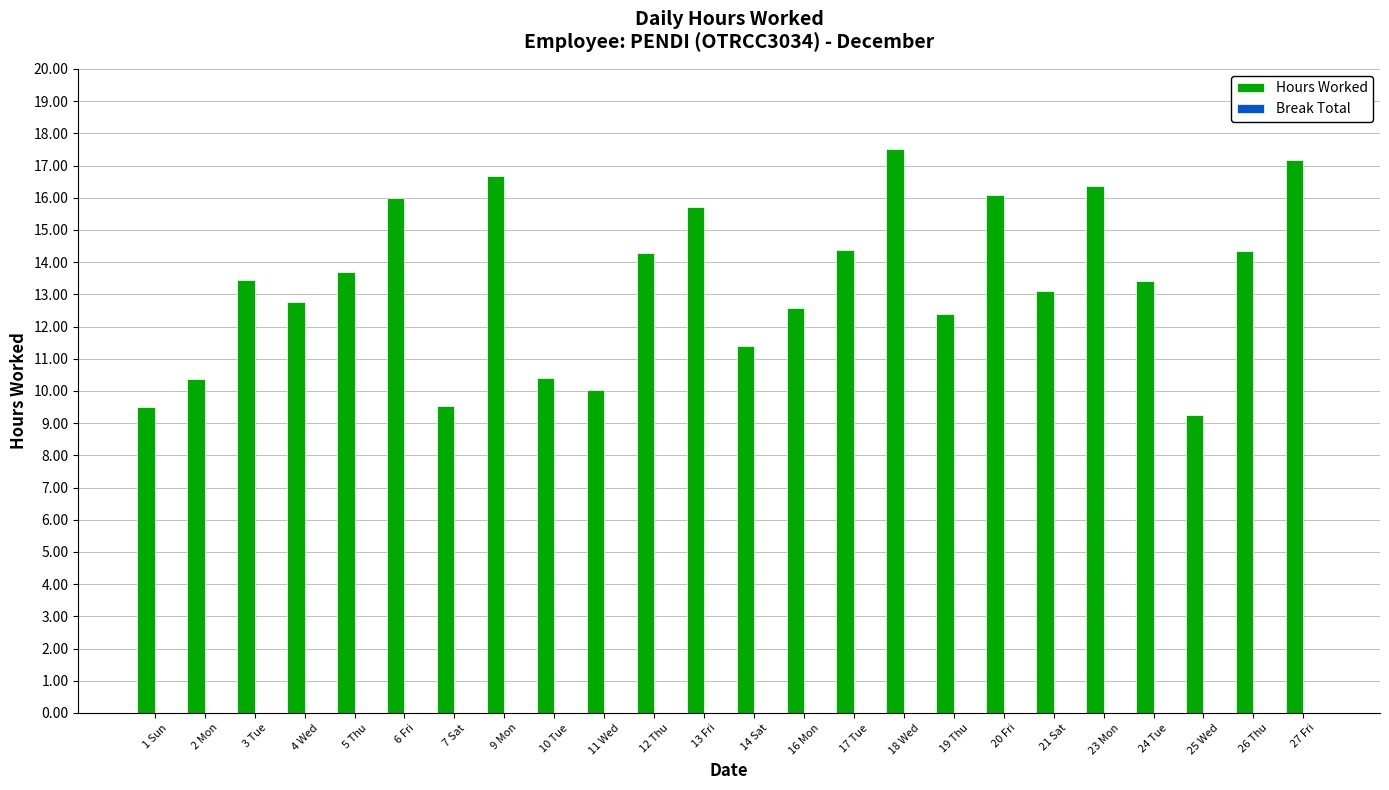

Between 12 Thu and 5 Thu, which is larger?

12 Thu